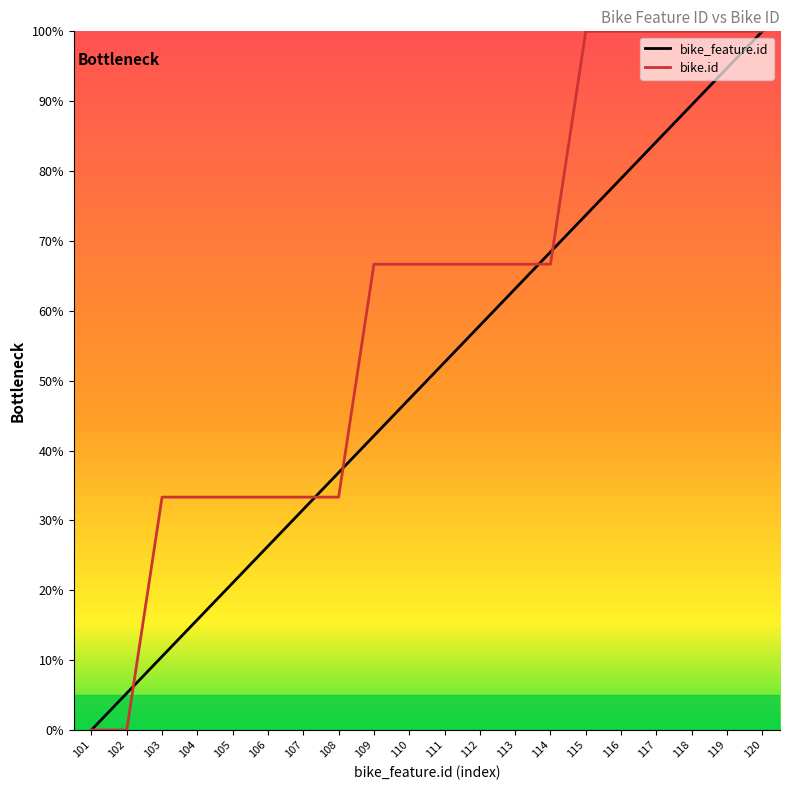

Which label corresponds to the smallest value in the chart?

101